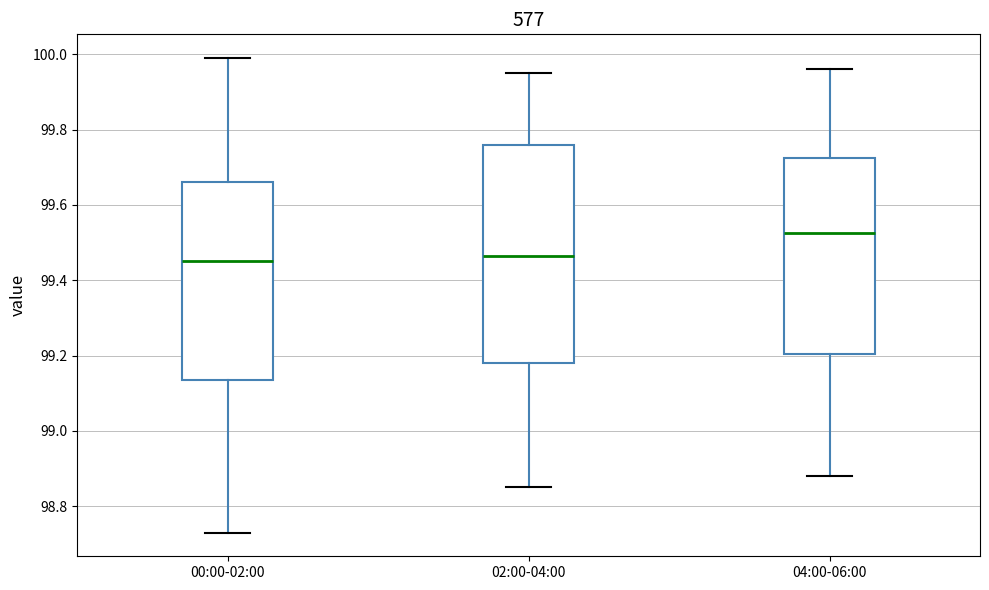

Where does the lower whisker of the box for 00:00-02:00 end on the y-axis? The values are not printed on the chart, so give them approximately, as read against the axis.

98.74